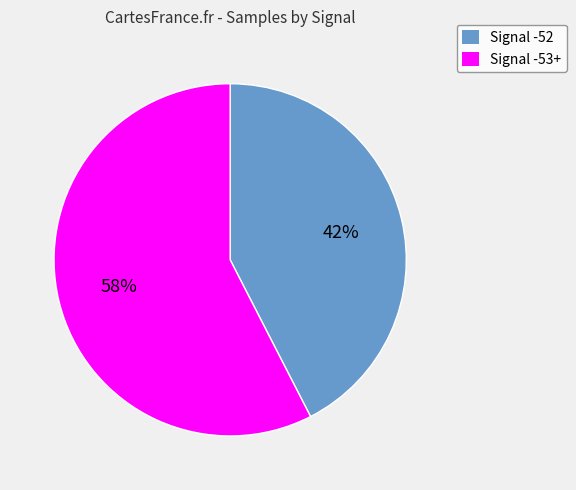

True or false: Signal -53+ accounts for 69% of the total.

False